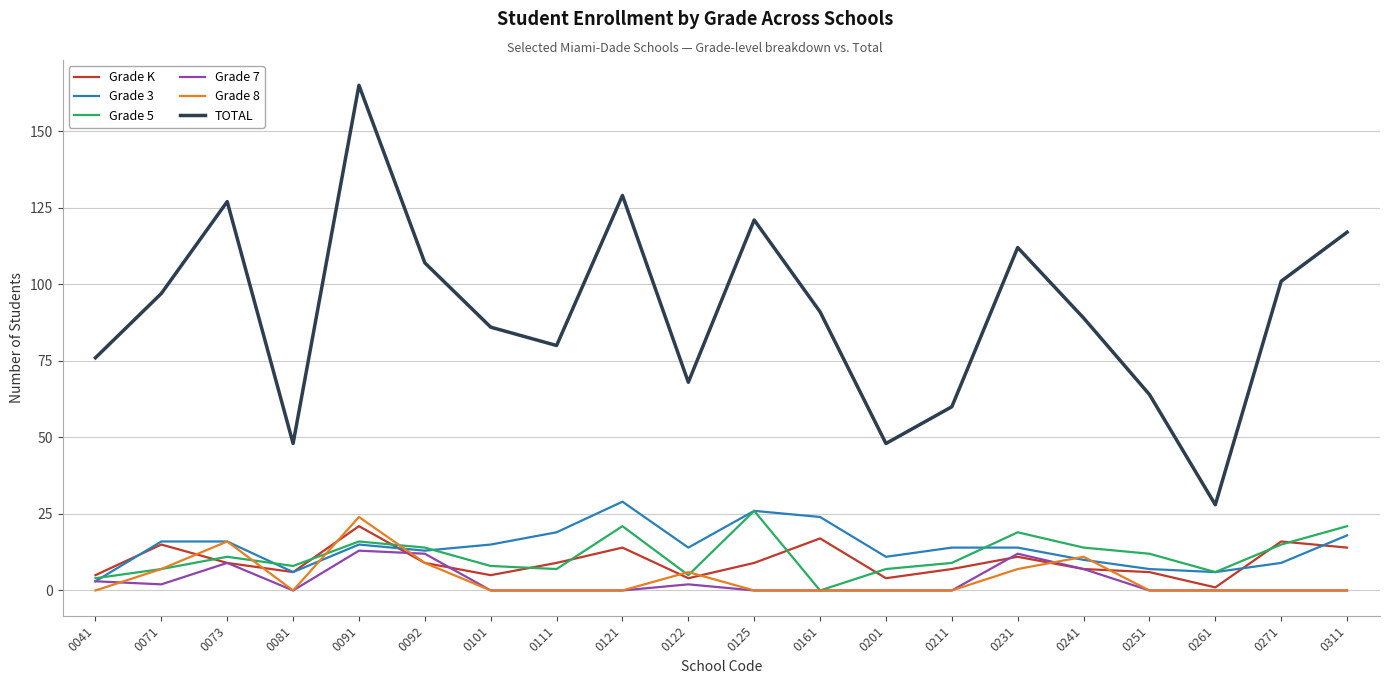

True or false: Grade 7 and Grade 8 cross at least once.

True